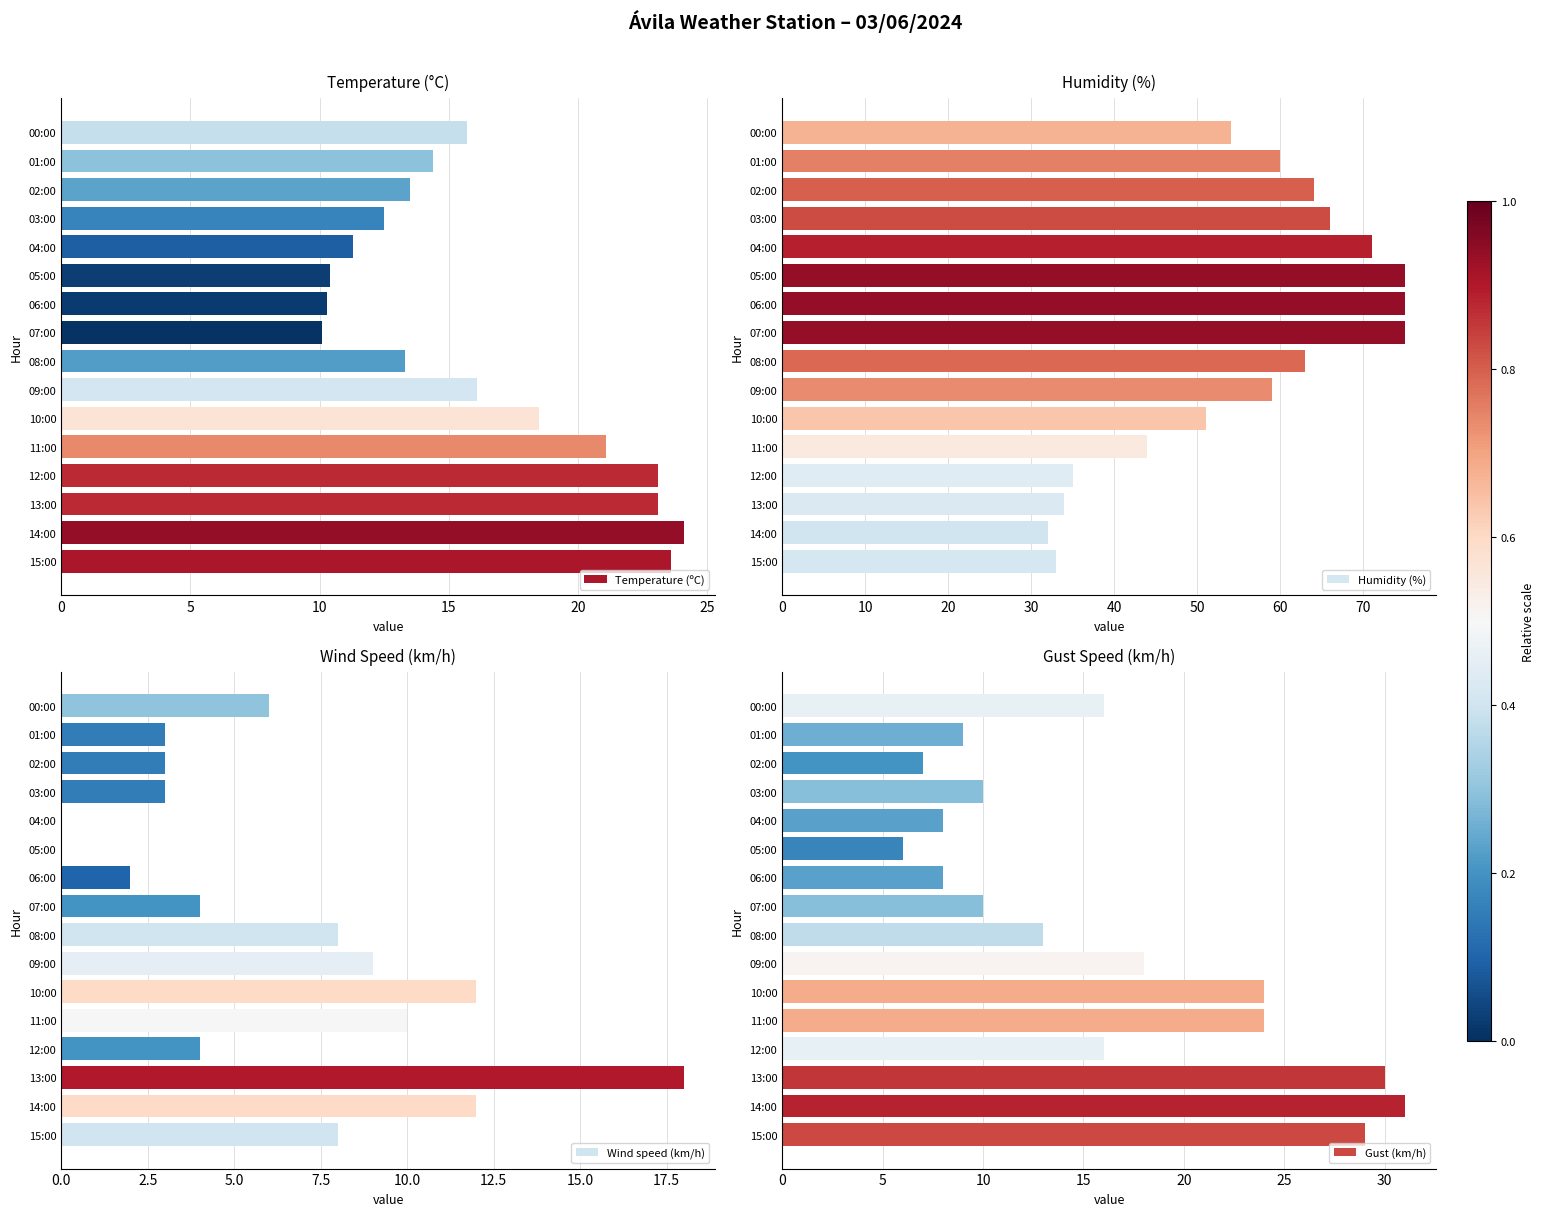

What is the difference between the second highest and minimum values in the Temperature (ºC) series?

13.5